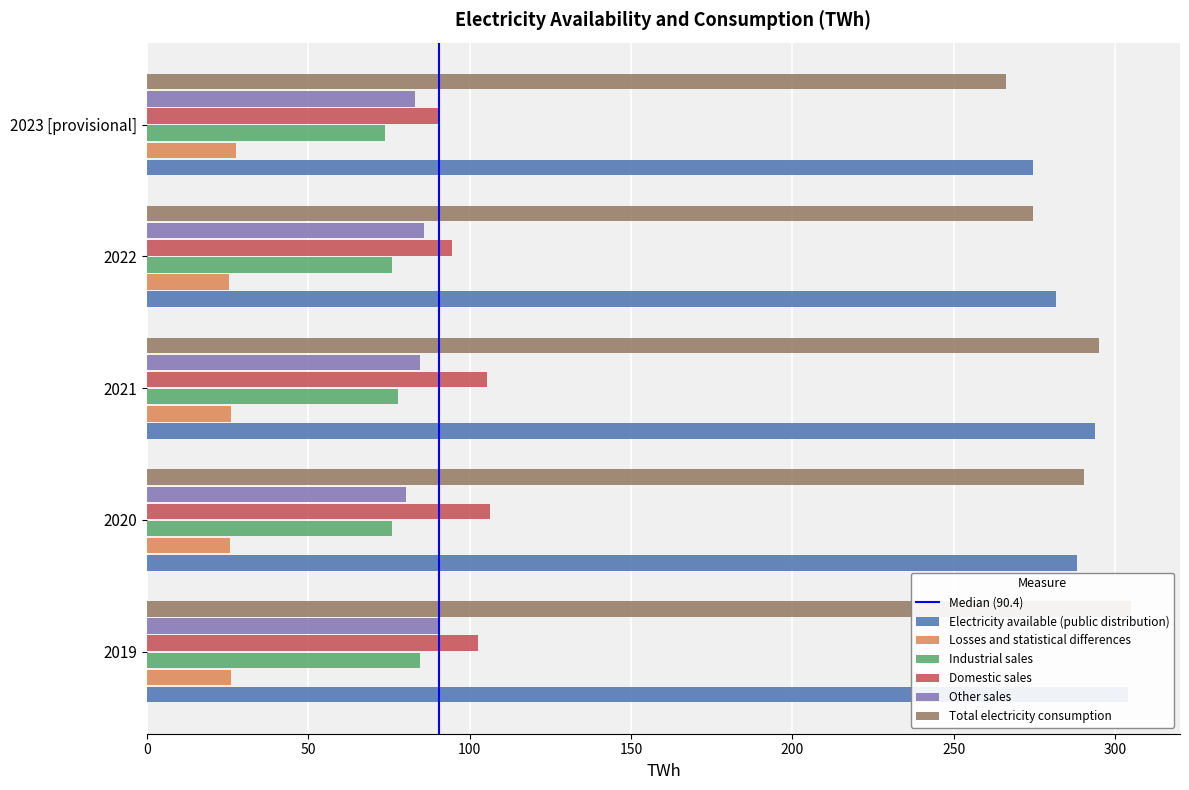

Rank the categories by Losses and statistical differences value from highest to lowest.

2023 [provisional], 2021, 2019, 2020, 2022